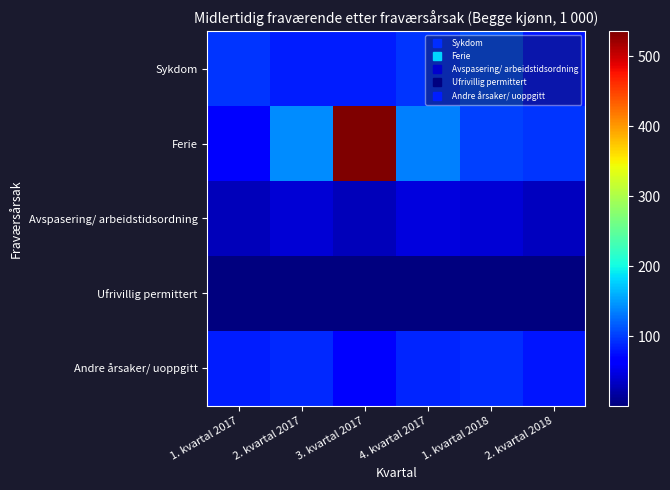

Which has a higher value, 3. kvartal 2017 or 1. kvartal 2017?

1. kvartal 2017